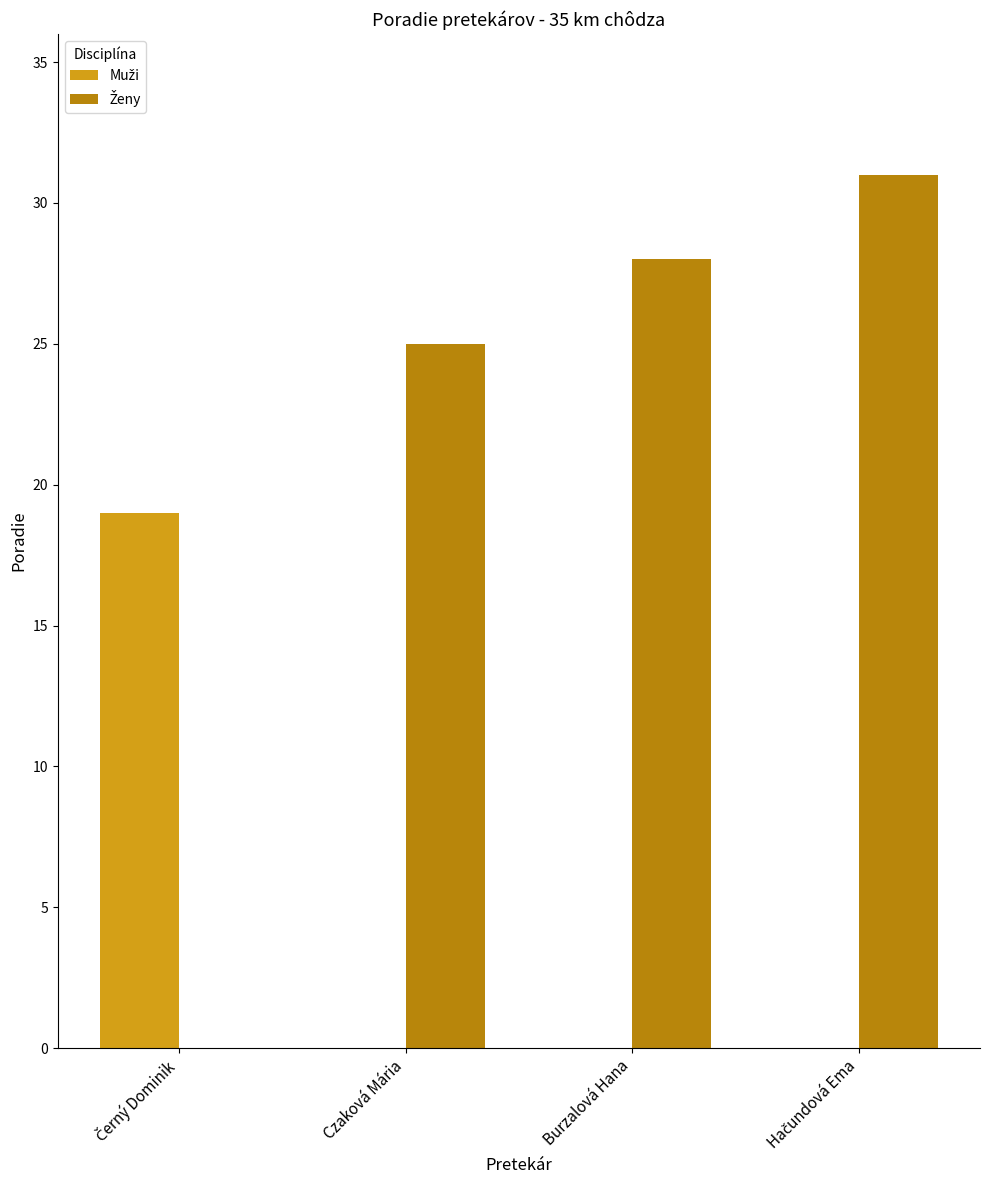

What is the total value across all series at Czaková Mária?

25